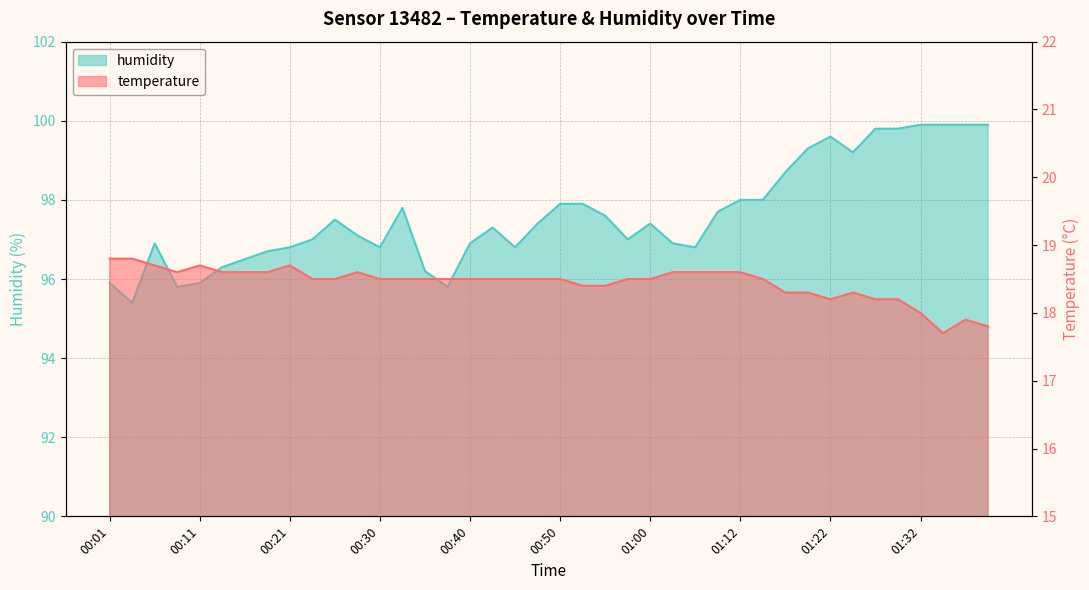

What is the label of the 36th point from the right?

00:11